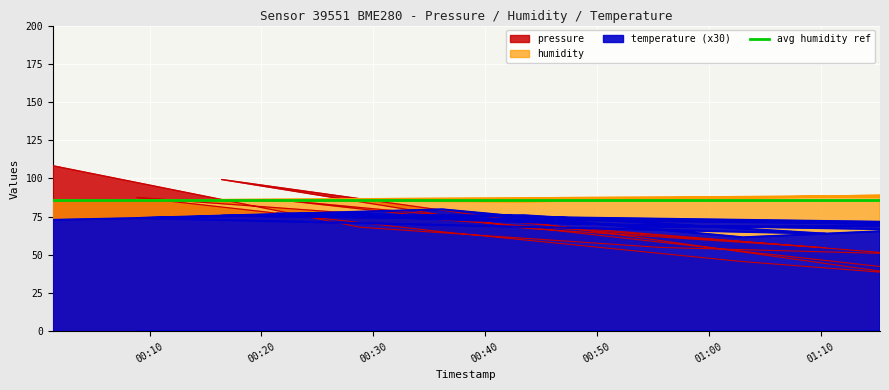

What is the sum of the temperature values at 2023-01-26T00:36:10 and 2023-01-26T01:37:21?

148.2